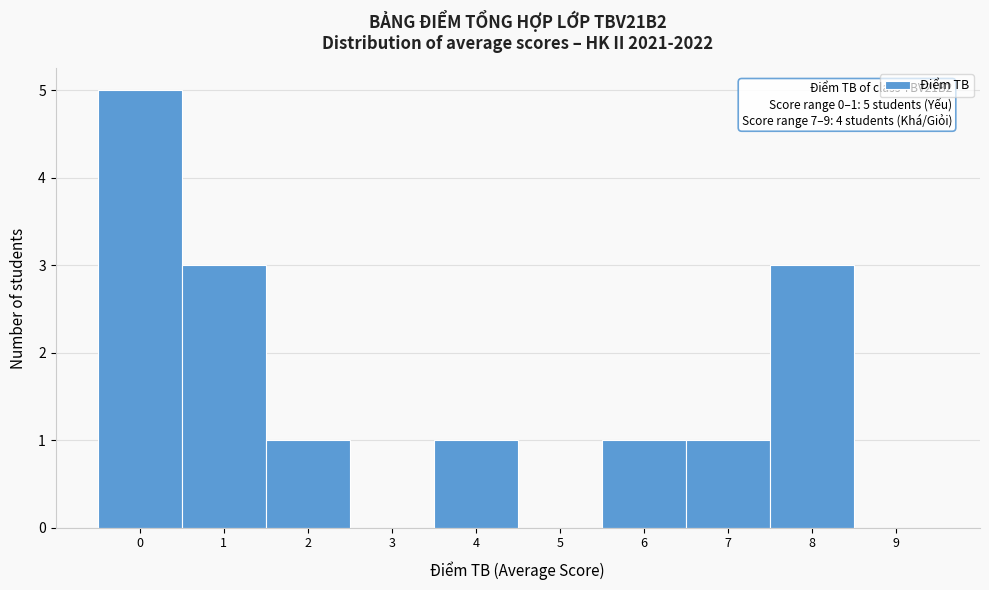

Reading left to right, extract all data points from this chart.

0=5	1=3	2=1	3=0	4=1	5=0	6=1	7=1	8=3	9=0